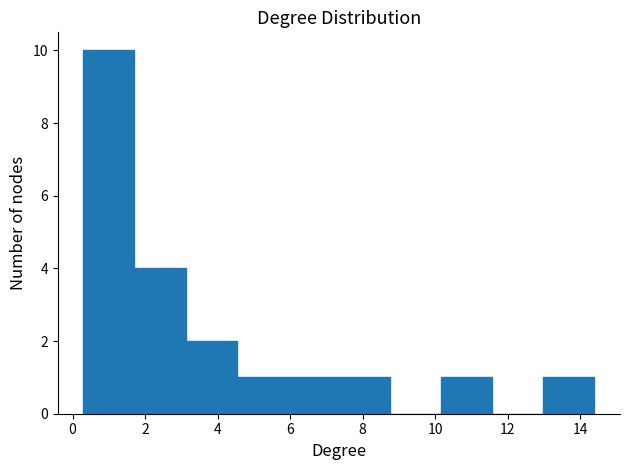

Reading left to right, list every bar in this chart as the range it spans on the x-axis followed by its height. Neither the bar edges nor the heights are printed on the chart, so give them approximately, as read against the axes.

0.2 to 1.8: 10
1.8 to 3.2: 4
3.2 to 4.6: 2
4.6 to 6.0: 1
6.0 to 7.4: 1
7.4 to 8.8: 1
8.8 to 10.2: 0
10.2 to 11.6: 1
11.6 to 13.0: 0
13.0 to 14.4: 1